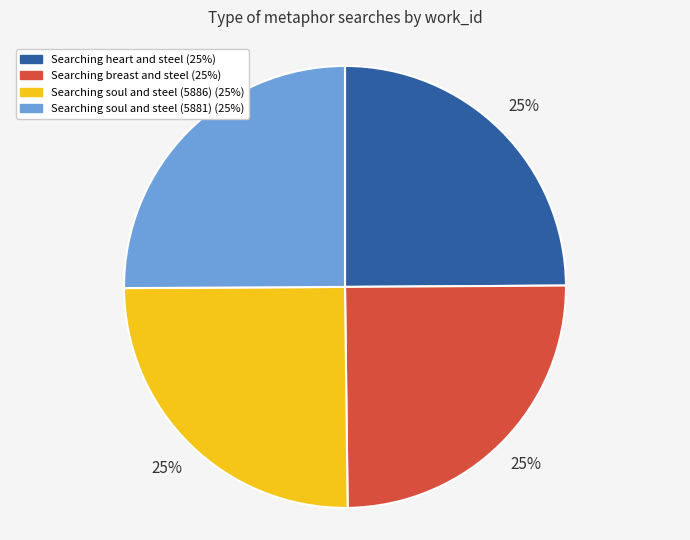

Count the number of slices in the pie.

4